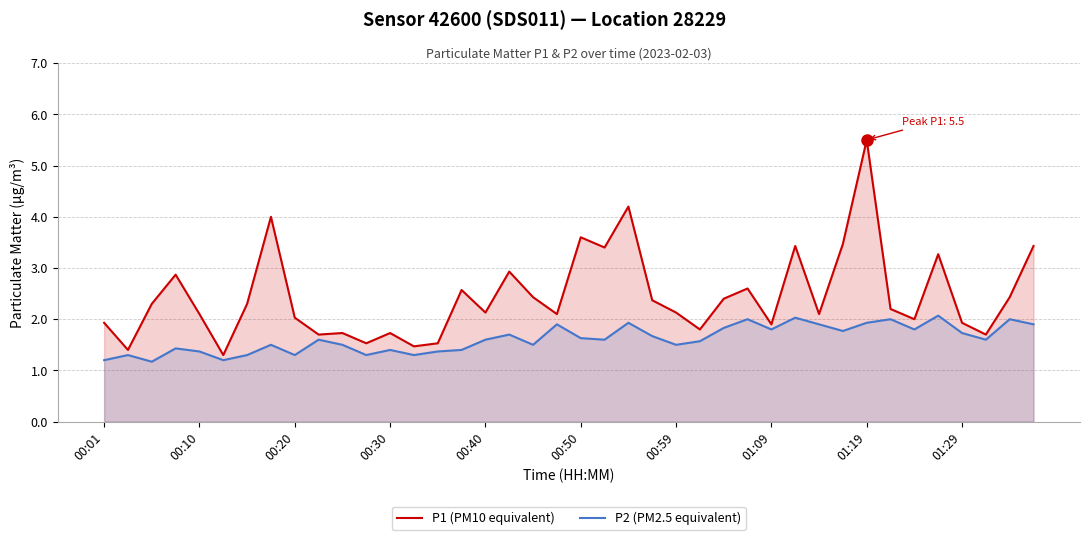

Which label corresponds to the largest value in the chart?

01:19